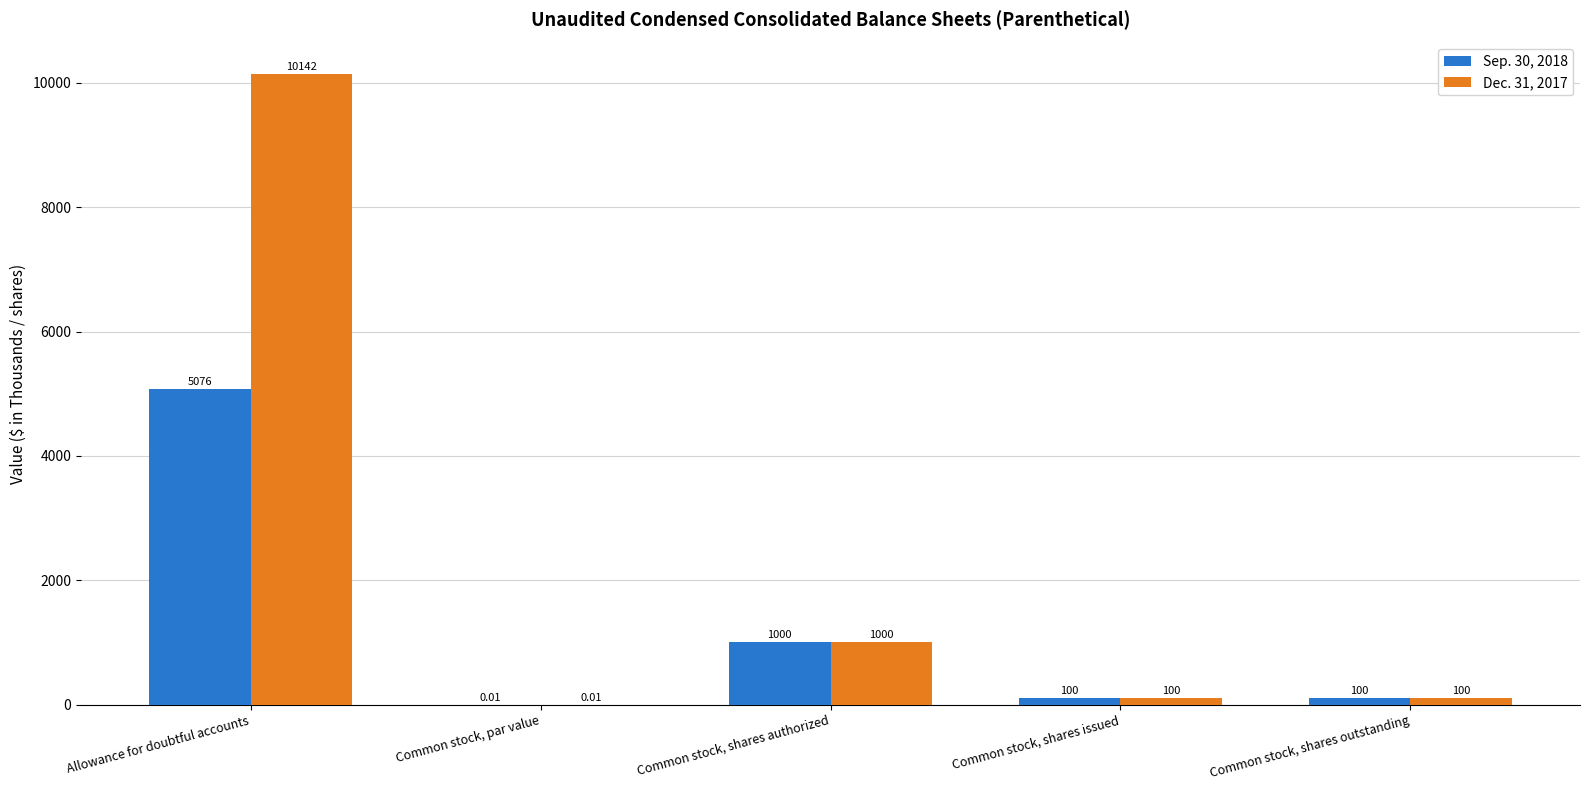

How many data points does each series have?

5